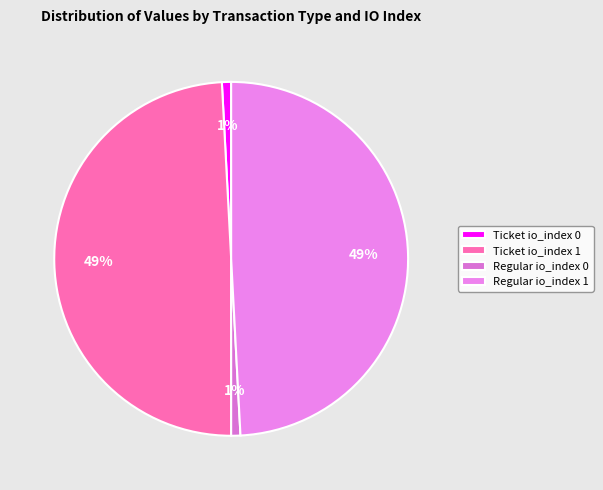

Which has a higher value, Ticket io_index 0 or Regular io_index 1?

Regular io_index 1